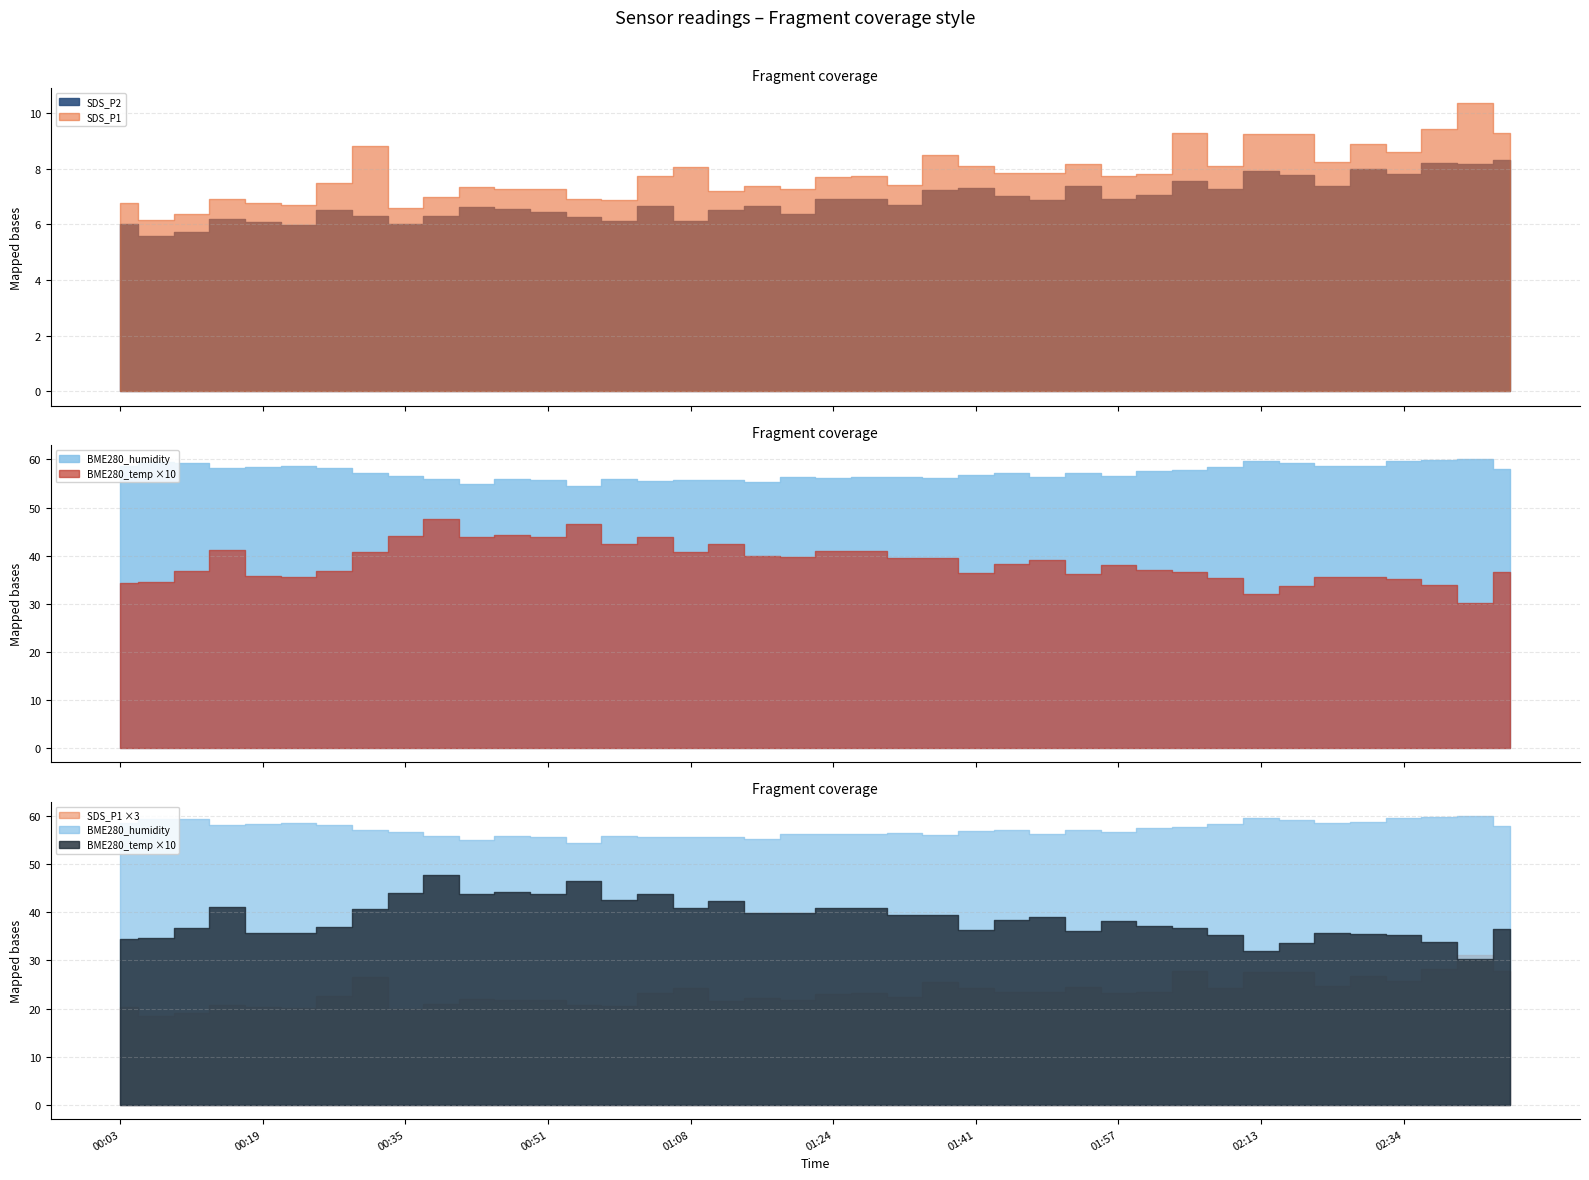

Reading left to right, what are all the values shown in this chart?

SDS_P1: 6.8	6.2	6.4	6.9	6.8	6.7	7.5	8.8	6.6	7.0	7.3	7.3	7.3	6.9	6.9	7.7	8.1	7.2	7.4	7.3	7.7	7.7	7.4	8.5	8.1	7.8	7.8	8.2	7.7	7.8	9.3	8.1	9.2	9.2	8.2	8.9	8.6	9.4	10.4	9.3
SDS_P2: 6.0	5.6	5.7	6.2	6.1	6.0	6.5	6.3	6.0	6.3	6.6	6.6	6.4	6.3	6.1	6.7	6.1	6.5	6.7	6.4	6.9	6.9	6.7	7.2	7.3	7.0	6.9	7.4	6.9	7.1	7.6	7.3	7.9	7.8	7.4	8.0	7.8	8.2	8.2	8.3
BME280_temperature: 3.4	3.5	3.7	4.1	3.6	3.6	3.7	4.1	4.4	4.8	4.4	4.4	4.4	4.7	4.2	4.4	4.1	4.2	4.0	4.0	4.1	4.1	4.0	4.0	3.6	3.8	3.9	3.6	3.8	3.7	3.7	3.5	3.2	3.4	3.6	3.5	3.5	3.4	3.0	3.6
BME280_humidity: 58.6	59.5	59.3	58.2	58.4	58.6	58.1	57.1	56.6	55.9	55.0	56.0	55.7	54.4	55.9	55.6	55.7	55.7	55.2	56.4	56.2	56.4	56.4	56.1	56.8	57.2	56.3	57.1	56.6	57.6	57.8	58.3	59.6	59.3	58.6	58.7	59.6	59.8	60.0	58.0